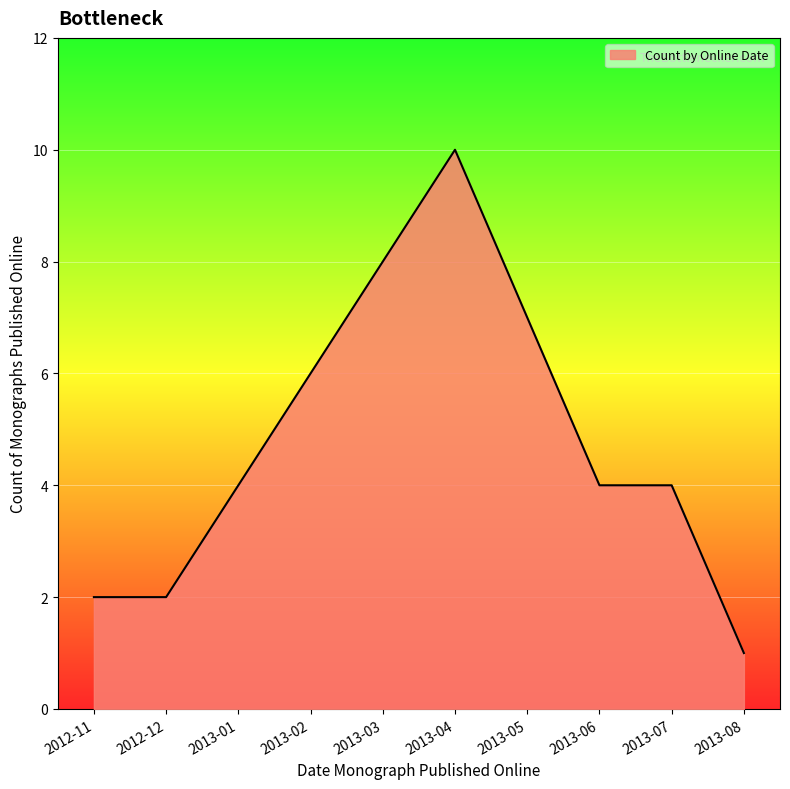

Does the chart have visible grid lines?

Yes